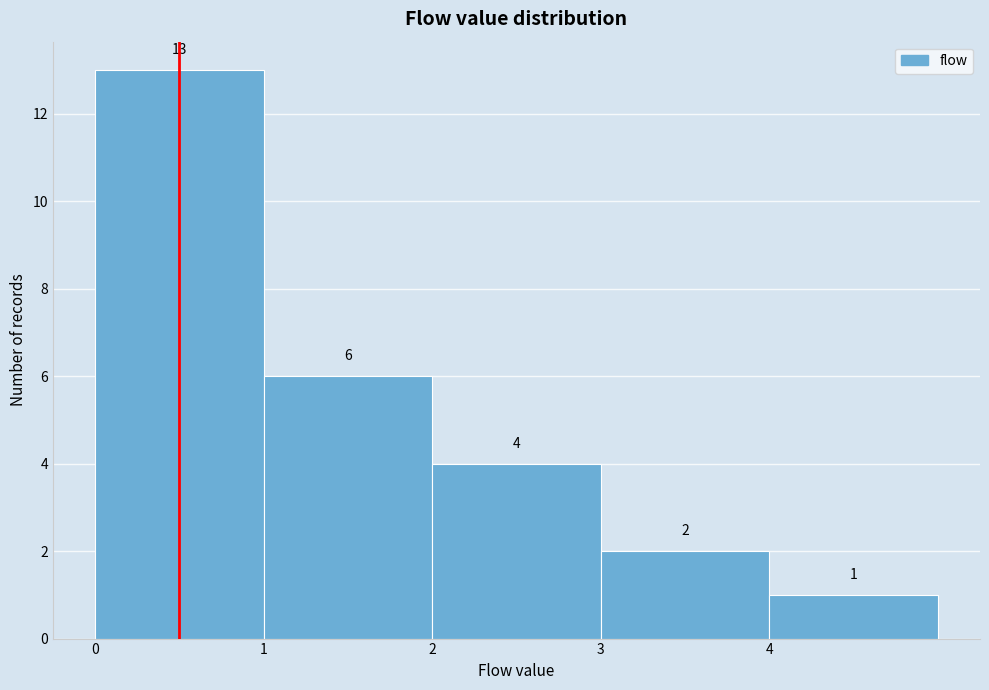

Reading left to right, transcribe this chart: for each bar, give the range it covers on the x-axis and its height.

0 to 1: 13
1 to 2: 6
2 to 3: 4
3 to 4: 2
4 to 5: 1